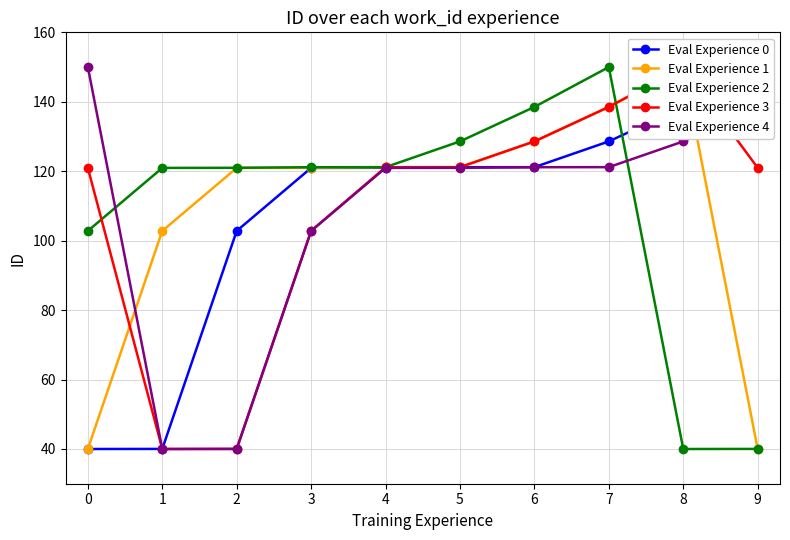

Rank the series at 4 from highest to lowest value.

Eval Experience 2, Eval Experience 1, Eval Experience 3, Eval Experience 0, Eval Experience 4